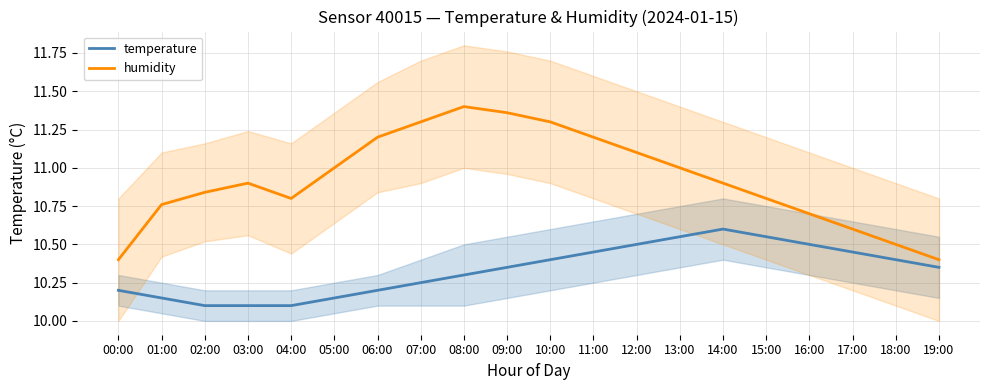

At which category does humidity reach its first local valley?

04:00